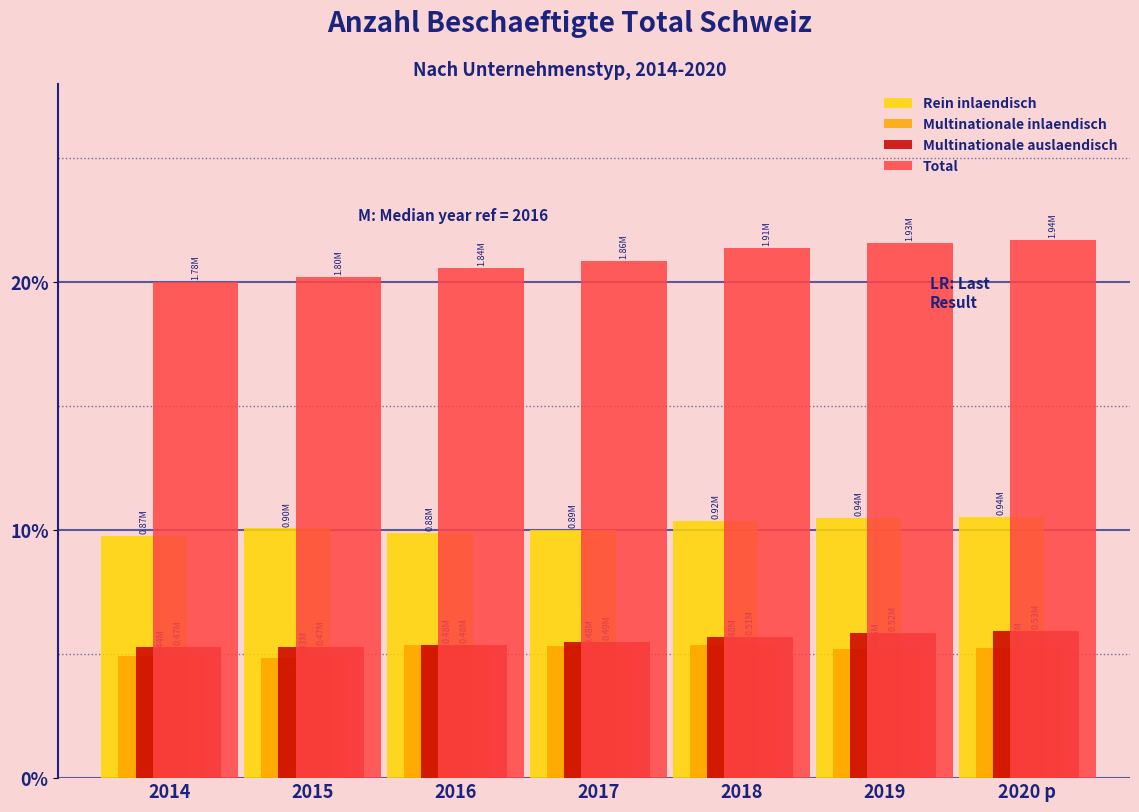

What is the total value across all series at 2018?

42.8